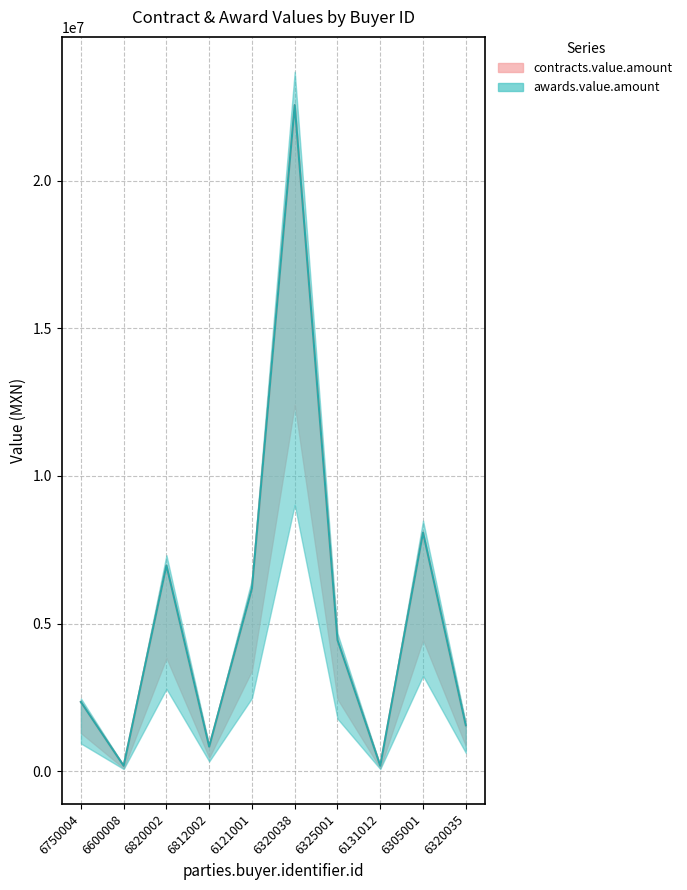

What is the difference between the contracts.value.amount values at 6600008 and 6320038?

22388010.9